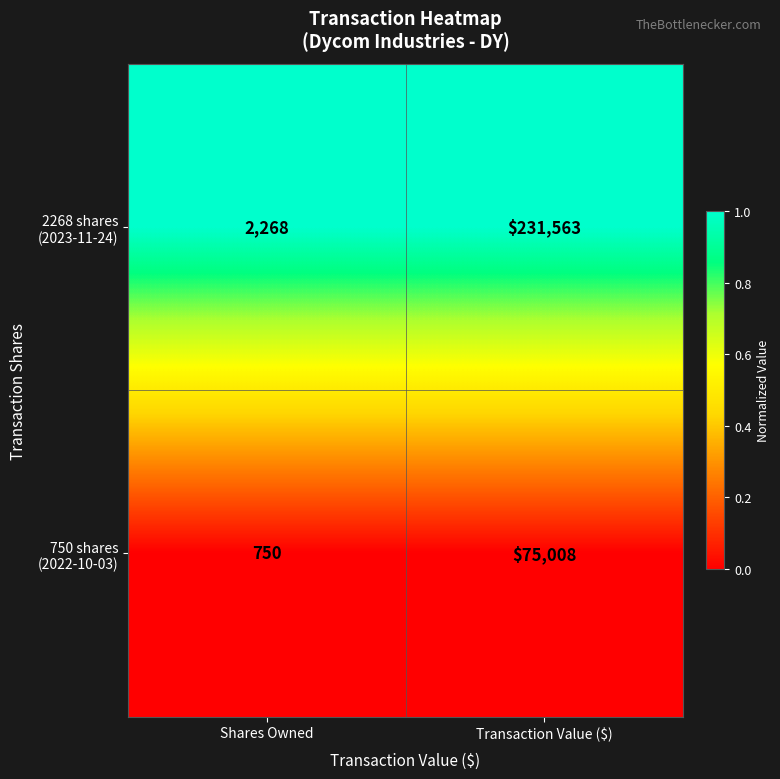

Which category has the highest value across all series?

Transaction Value ($)